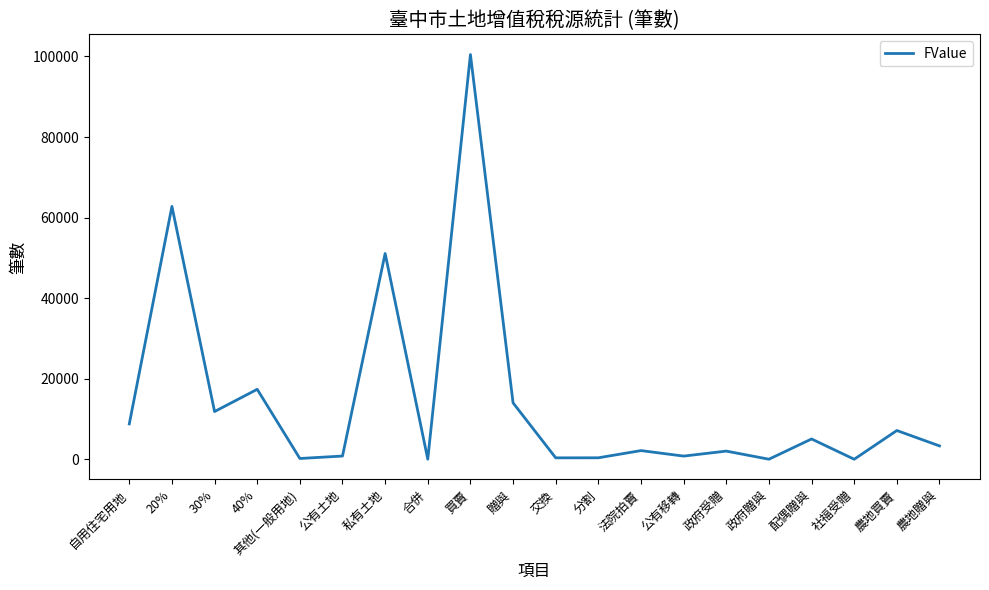

Is it true that the value at 30% is 11847?

True